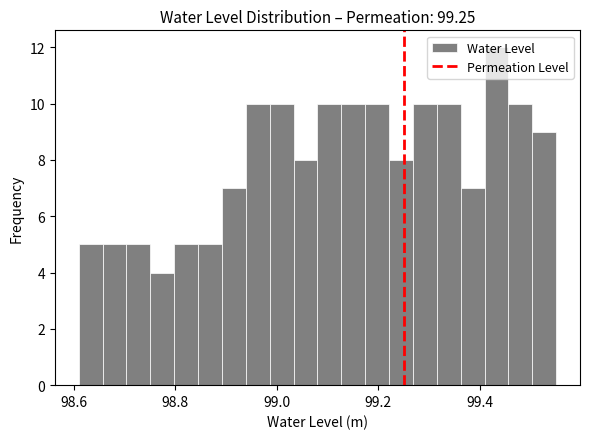

Around what value on the x-axis is the tallest bar? Give the approximate position of its centre, as read against the axis.

99.44